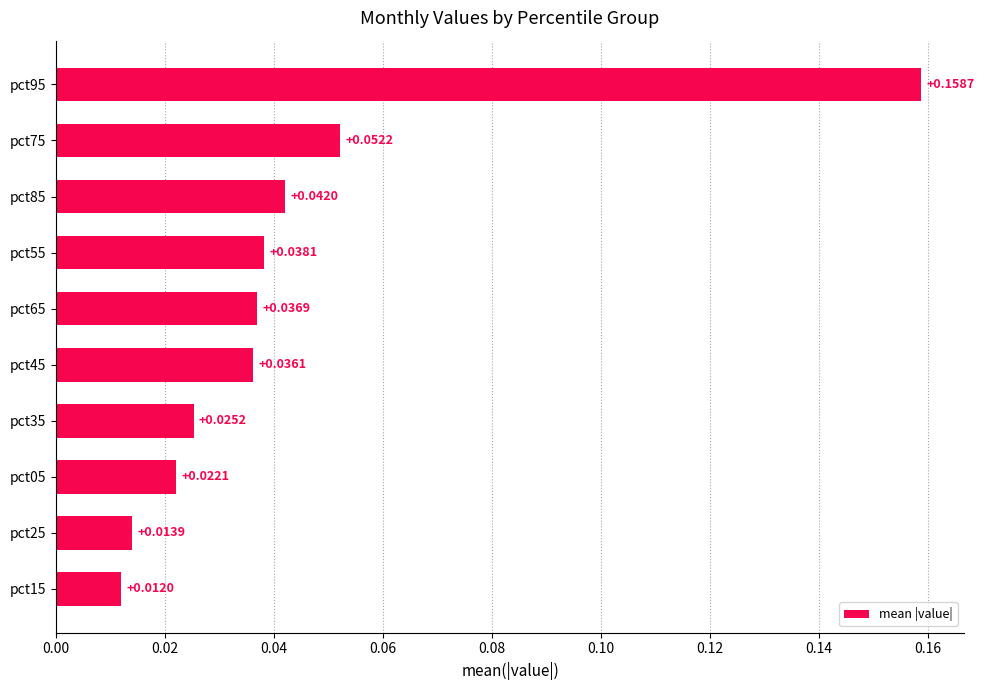

Which label corresponds to the largest value in the chart?

pct95